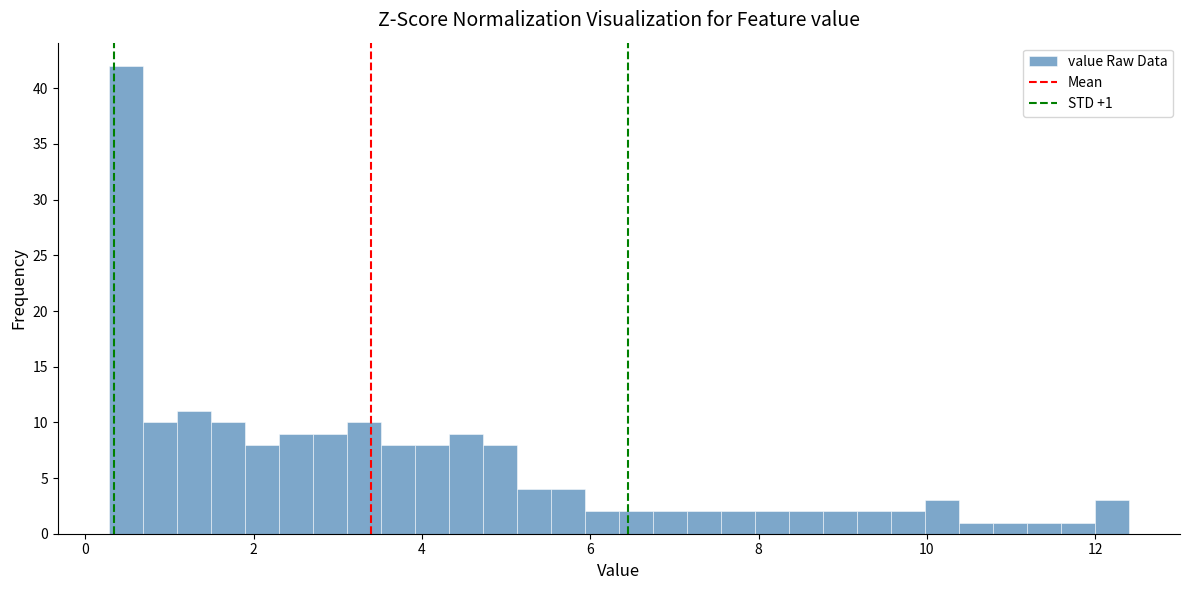

Around what value on the x-axis is the tallest bar? Give the approximate position of its centre, as read against the axis.

0.4